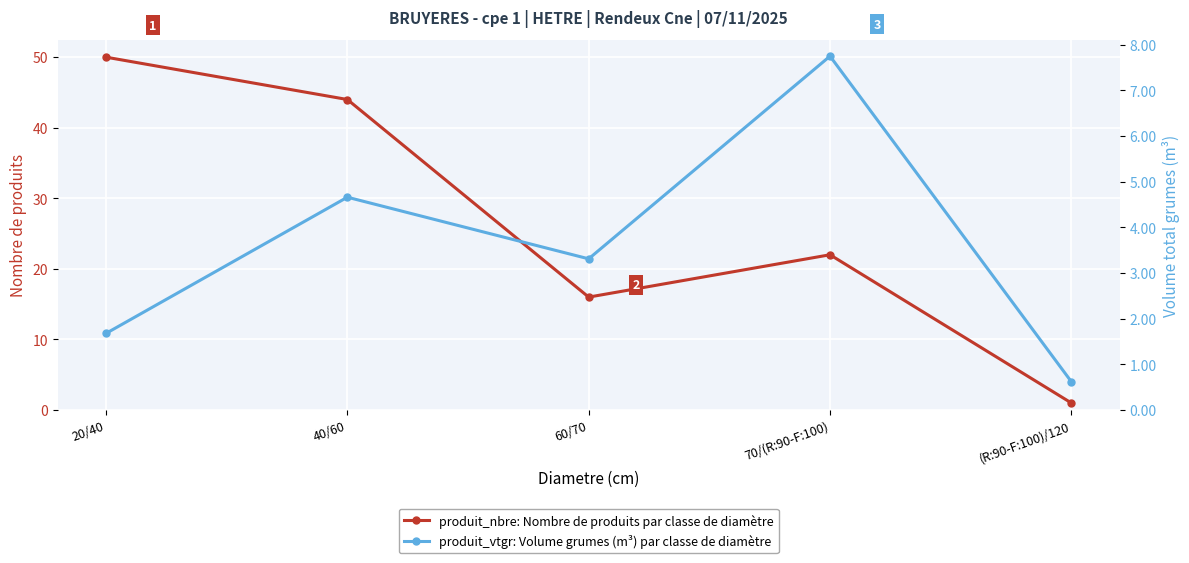

True or false: produit_vtgr has more than 2 points higher than both neighbors.

False